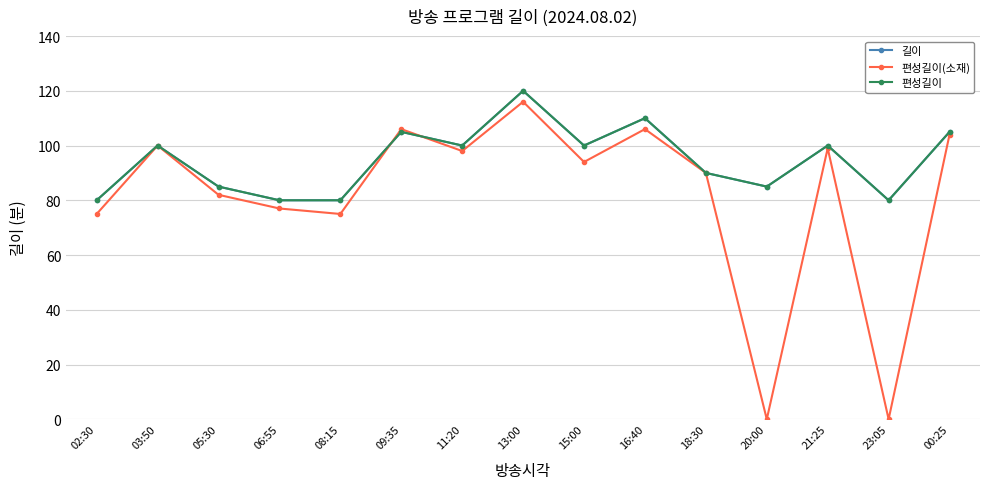

What is the total value across all series at 03:50?

300